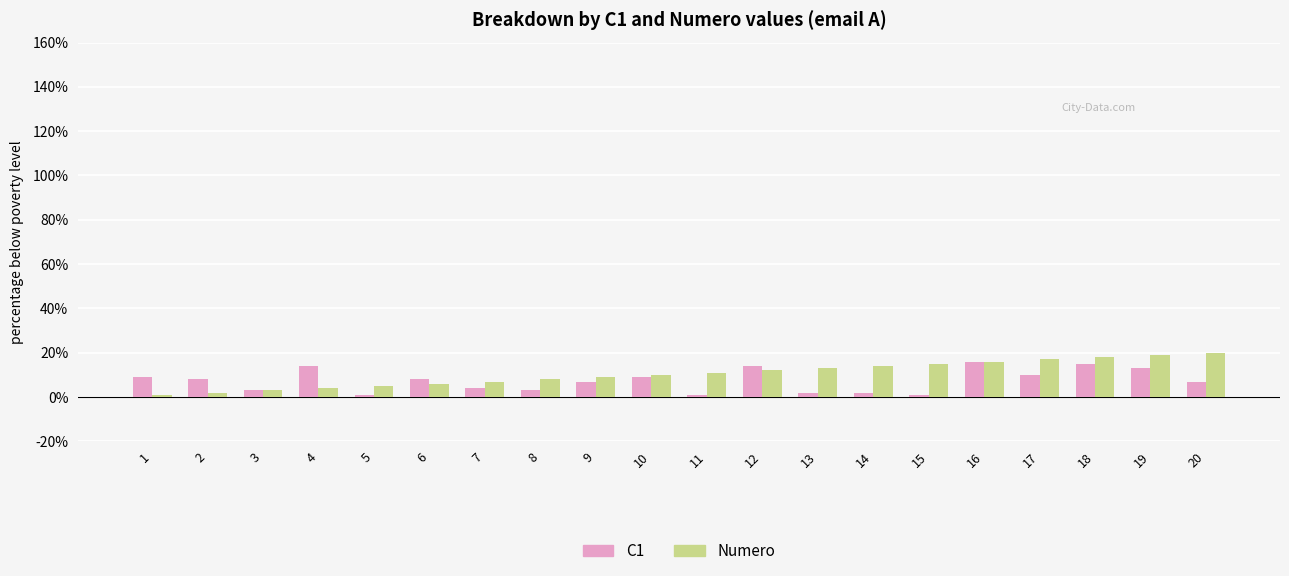

Reading left to right, list all the values displayed in this chart.

C1: 9	8	3	14	1	8	4	3	7	9	1	14	2	2	1	16	10	15	13	7
Numero: 1	2	3	4	5	6	7	8	9	10	11	12	13	14	15	16	17	18	19	20